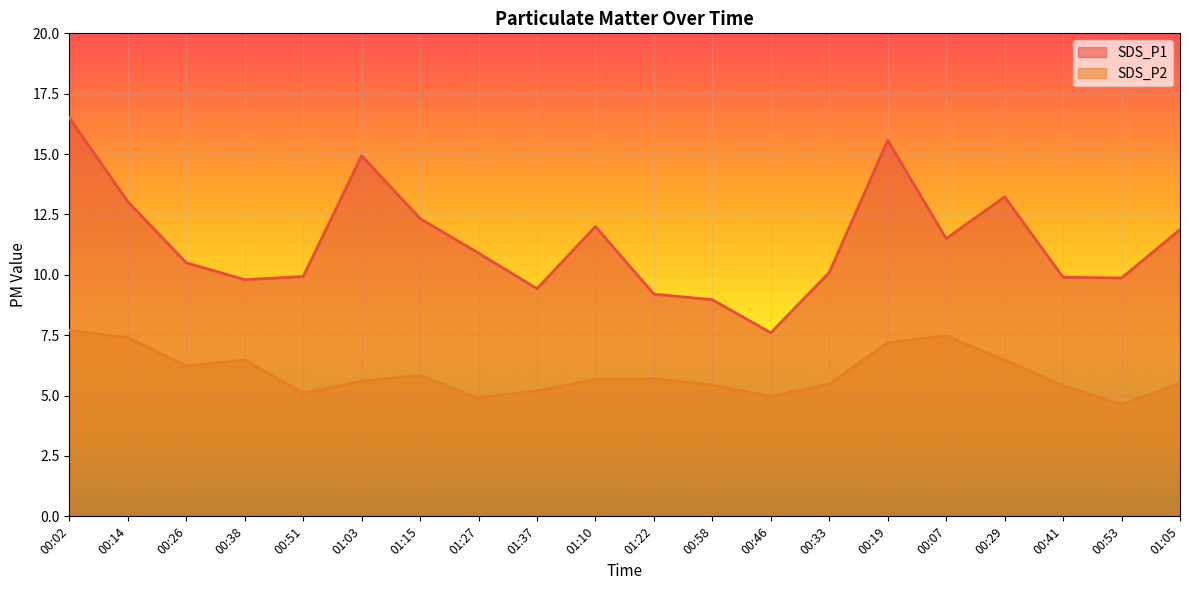

How many interior local valleys does the SDS_P1 series have?

5